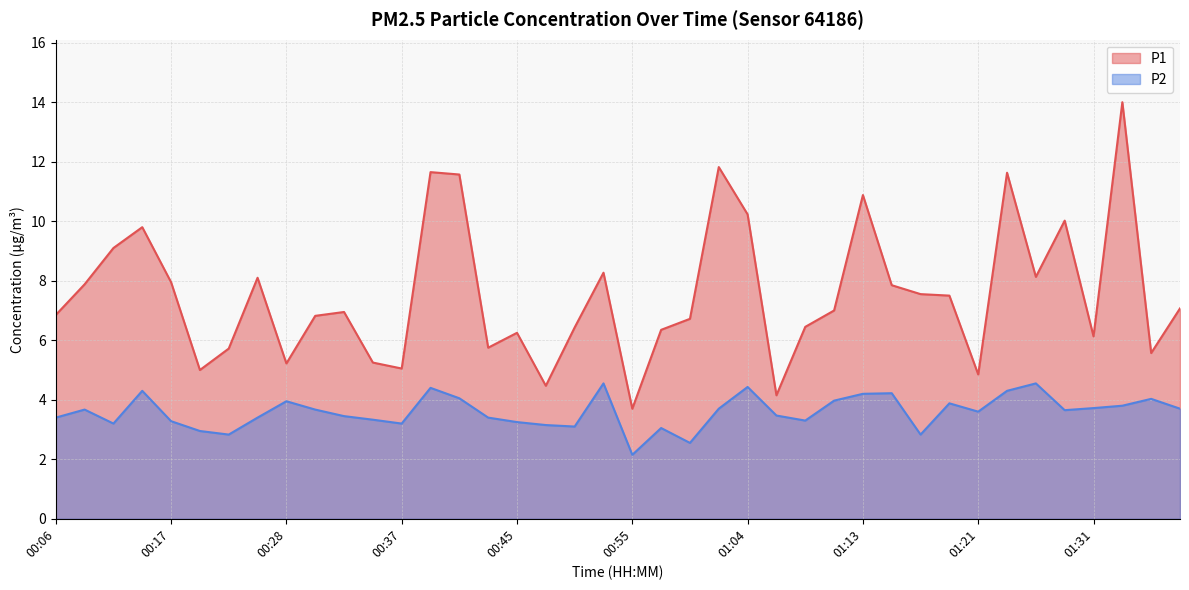

Rank the series by their maximum value, from highest to lowest.

P1, P2